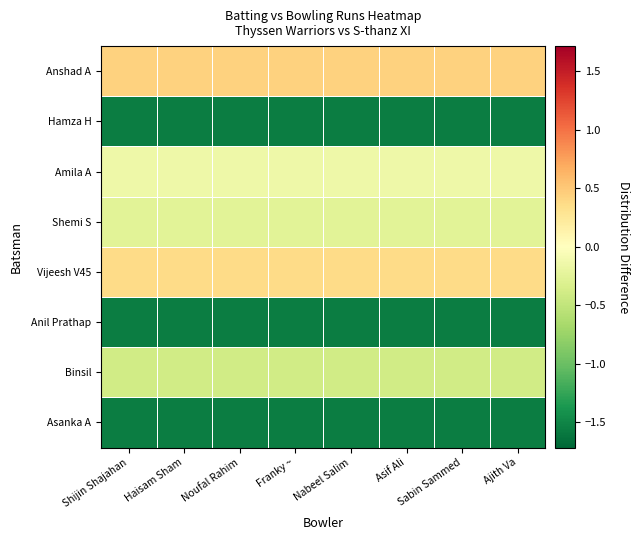

Count the number of data series in this chart.

8